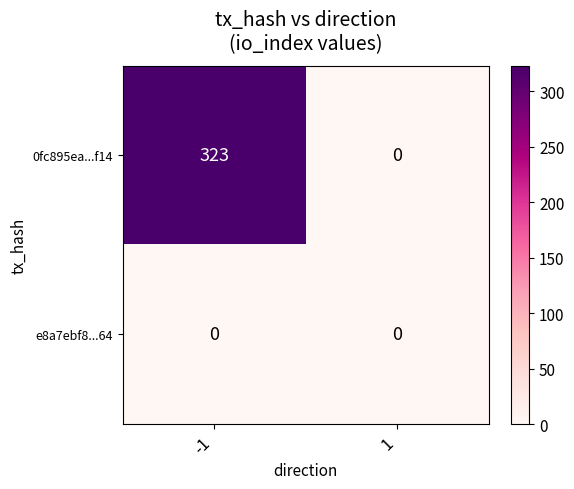

At -1, list the series in order from smallest to largest.

e8a7ebf8...64, 0fc895ea...f14